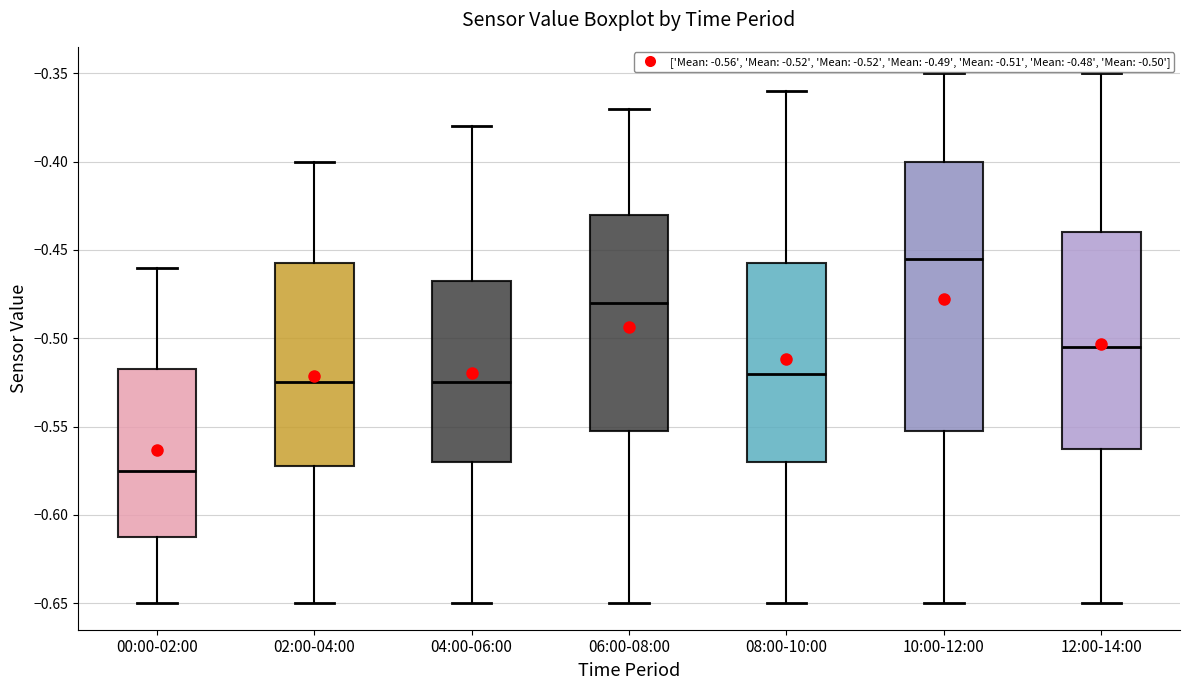

Where is the lower edge of the box for 04:00-06:00 on the y-axis? The values are not printed on the chart, so give them approximately, as read against the axis.

-0.570